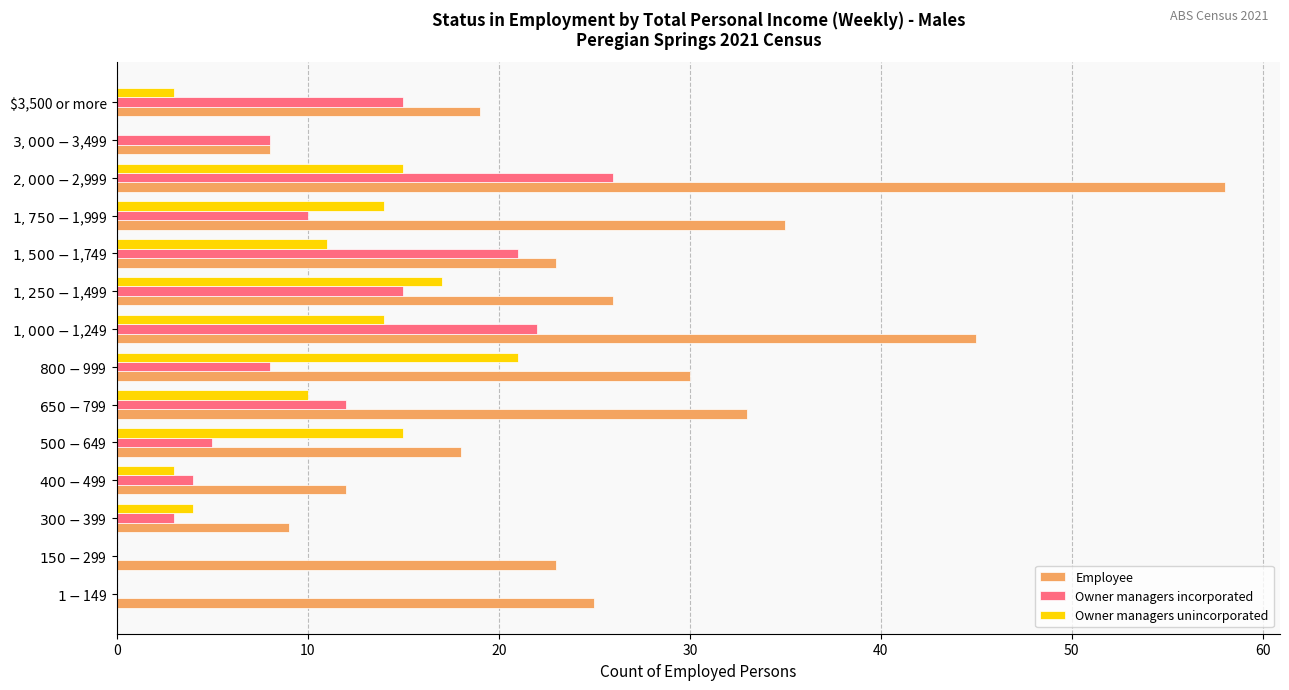

Which series has the largest range (max minus min)?

Employee